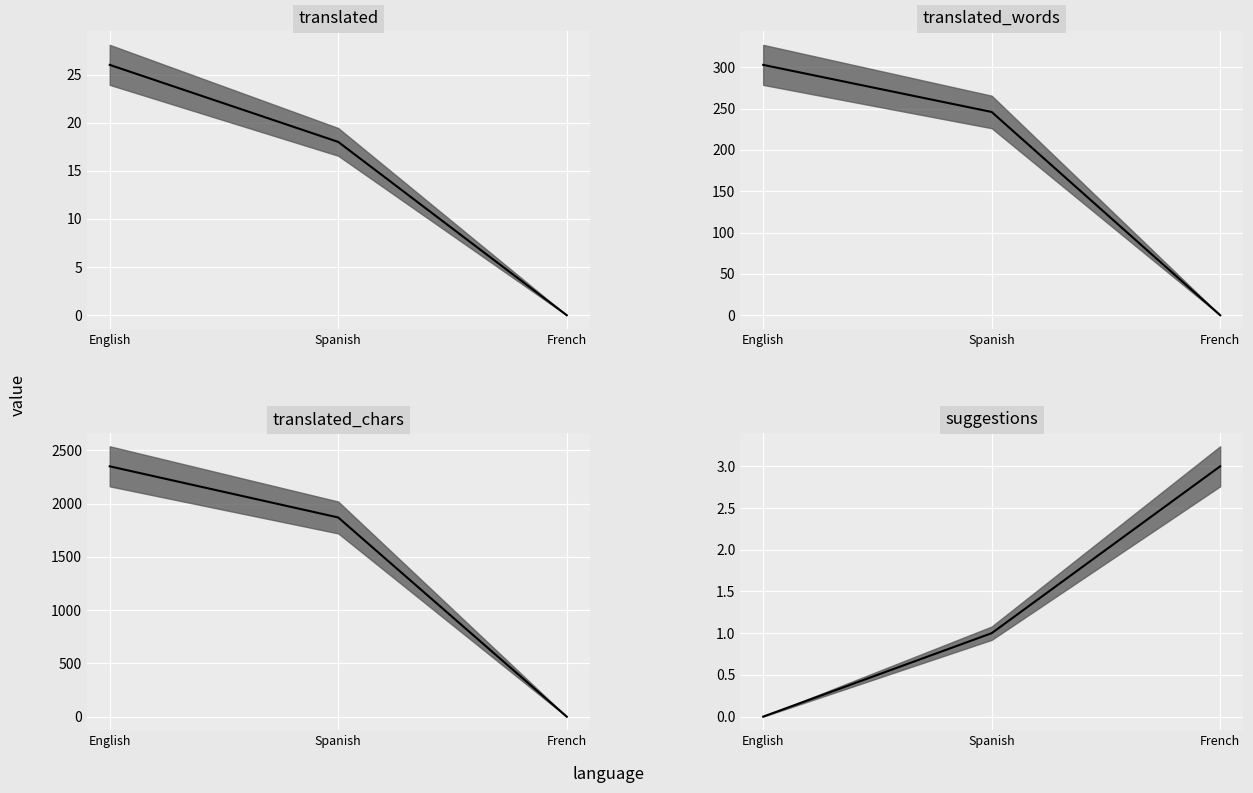

At which label is translated closest to 13?

Spanish